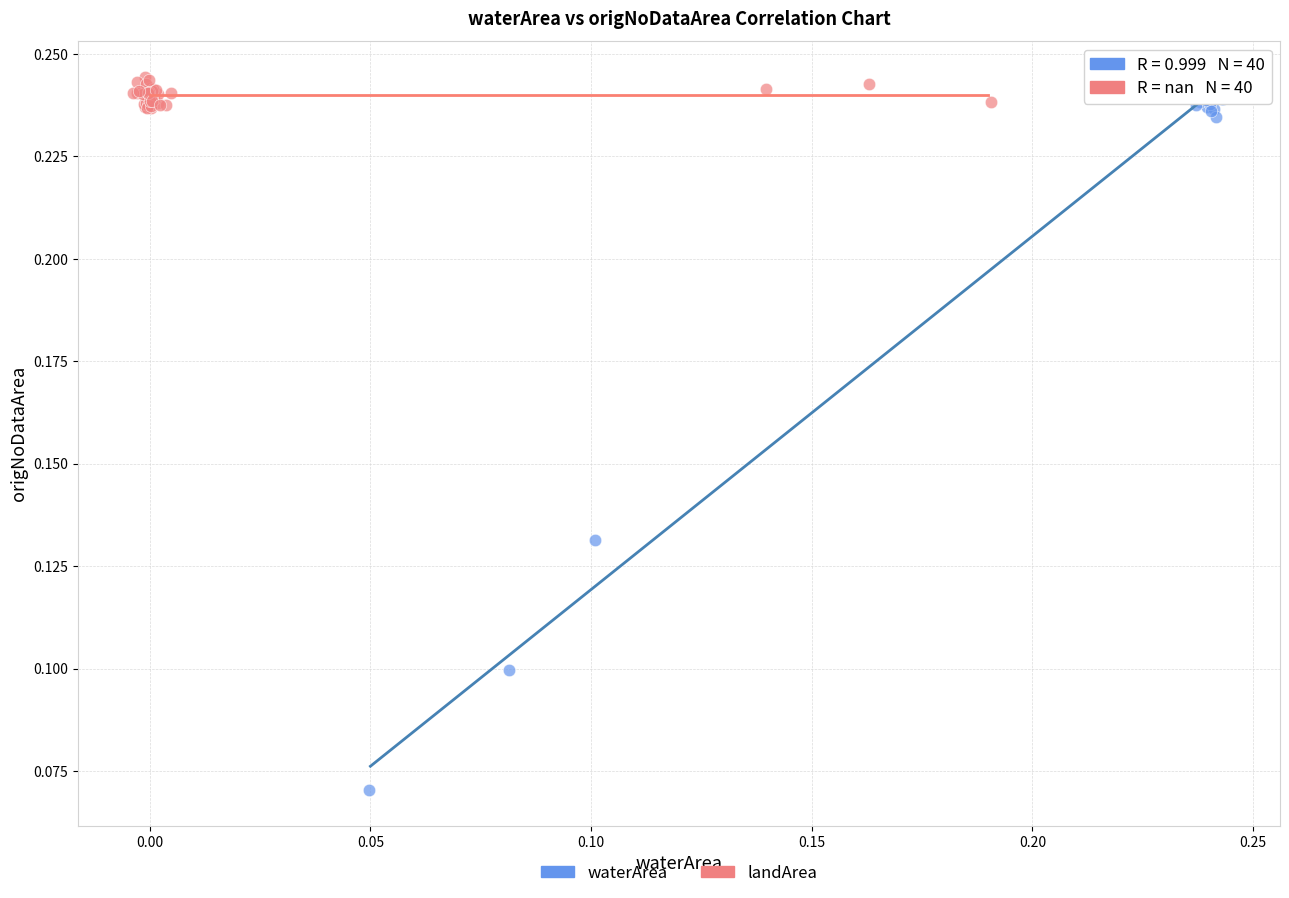

Which series has the widest spread of Y values?

waterArea